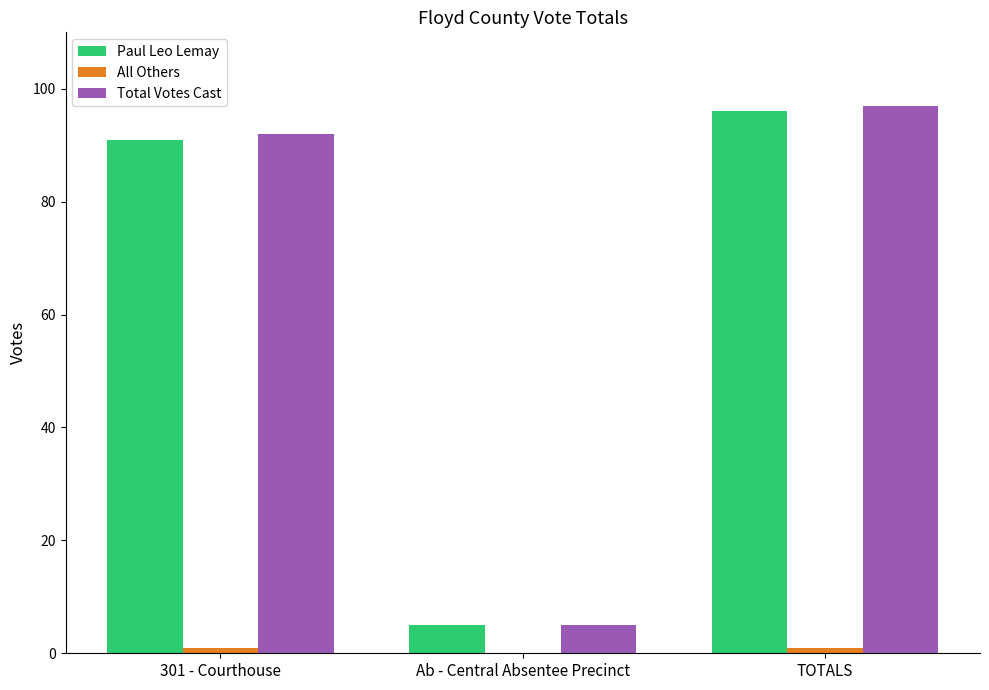

Which series changed the most between 301 - Courthouse and Ab - Central Absentee Precinct?

Total Votes Cast